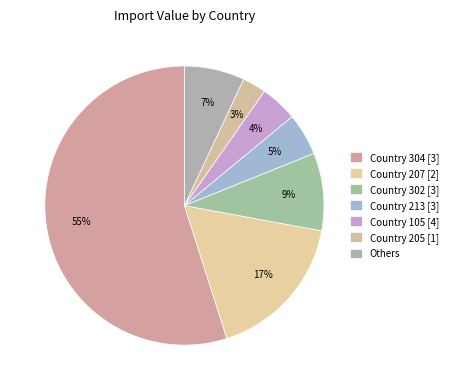

Count the number of slices in the pie.

7